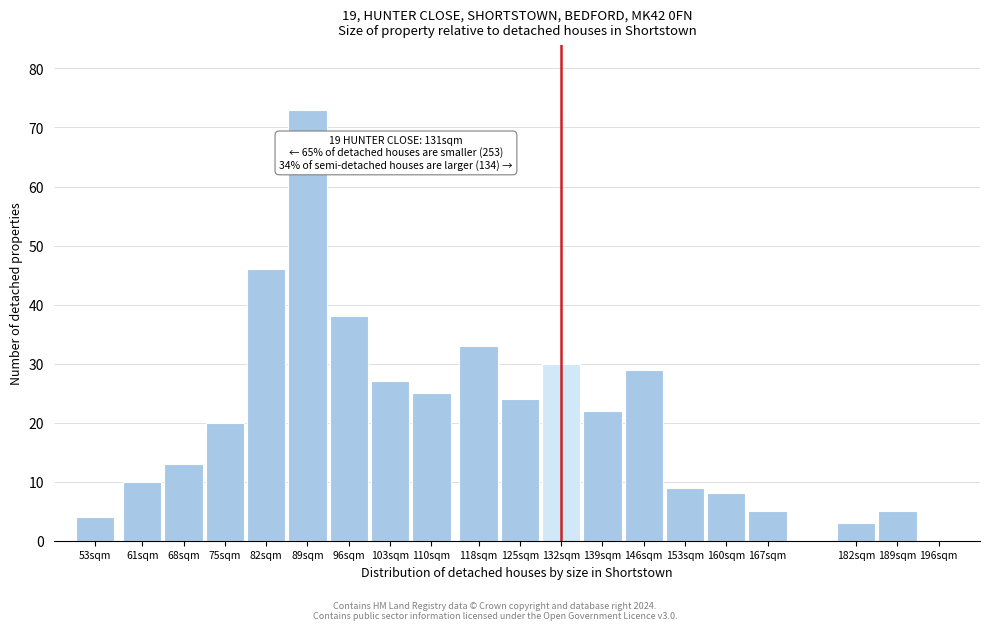

Reading left to right, what are all the values shown in this chart?

53sqm=4	61sqm=10	68sqm=13	75sqm=20	82sqm=46	89sqm=73	96sqm=38	103sqm=27	110sqm=25	118sqm=33	125sqm=24	132sqm=30	139sqm=22	146sqm=29	153sqm=9	160sqm=8	167sqm=5	182sqm=3	189sqm=5	196sqm=0